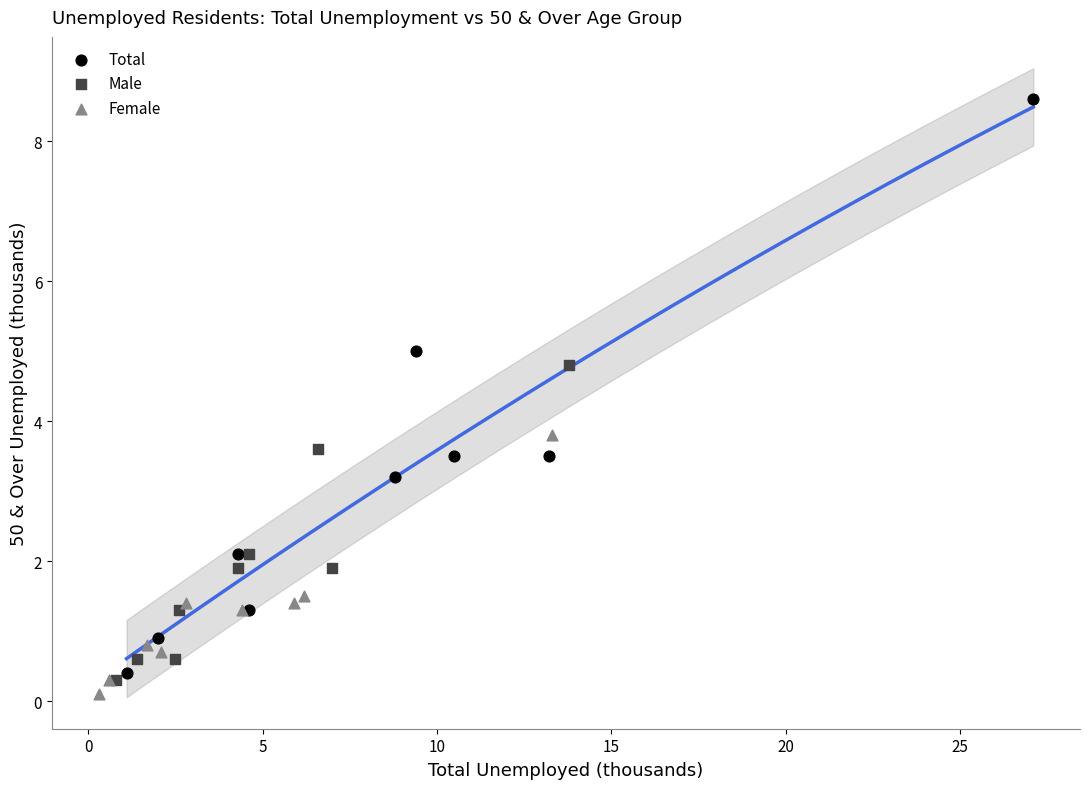

Which series reaches the minimum Y coordinate?

Female